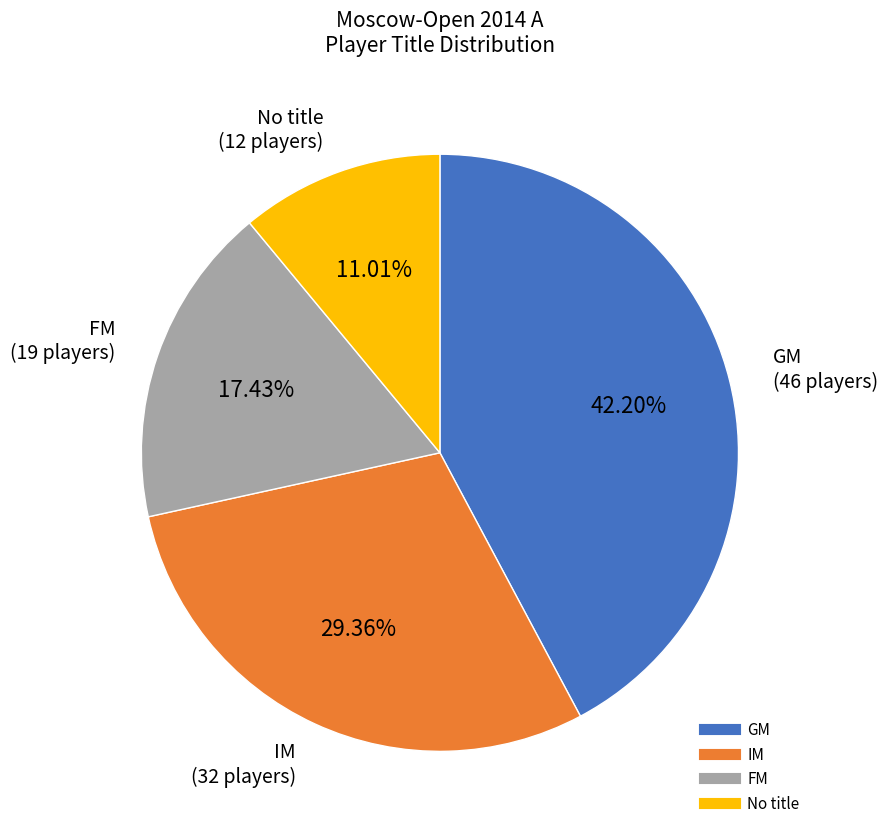

Is there a majority slice in this chart?

No